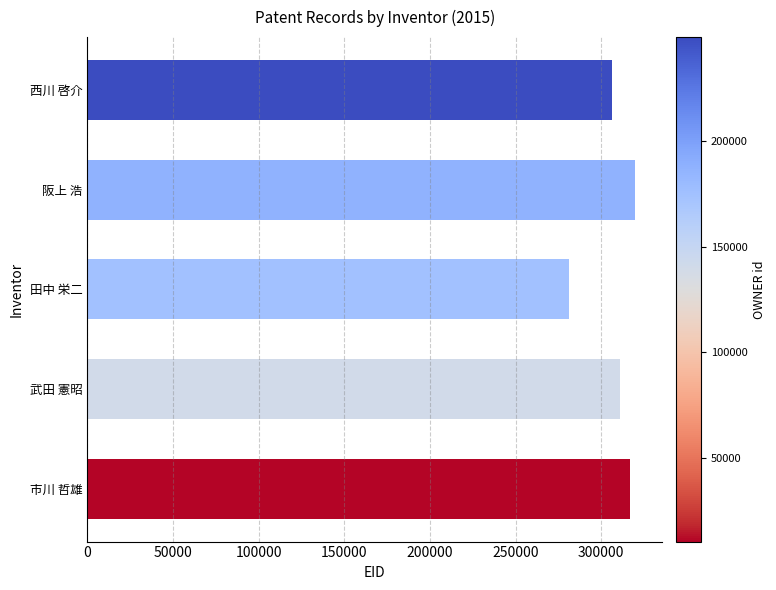

What is the value of the 1st bar from the top?

306061